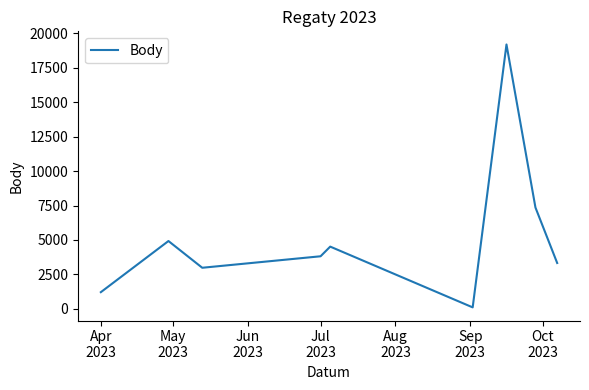

What is the maximum value shown in the chart?

19199